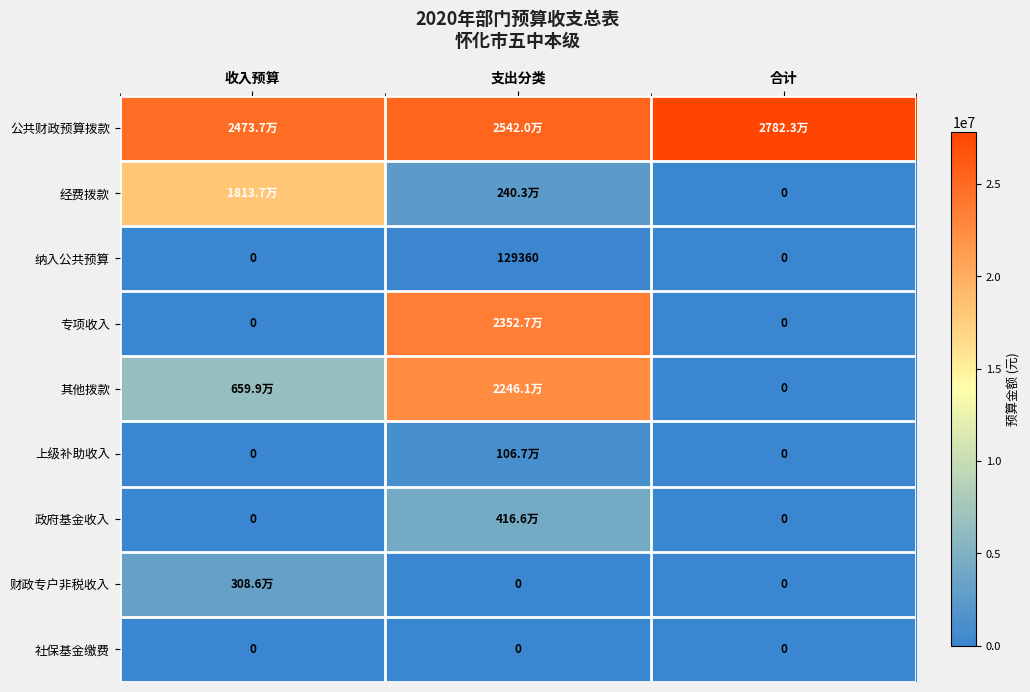

Read the 经费拨款 value at 收入预算.

18137355.5